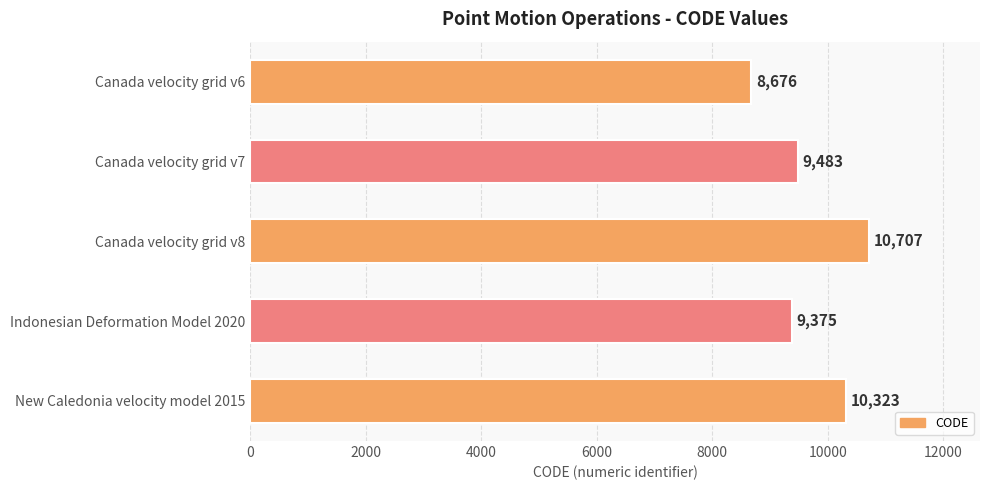

Is it true that the value at Canada velocity grid v7 is 2171?

False